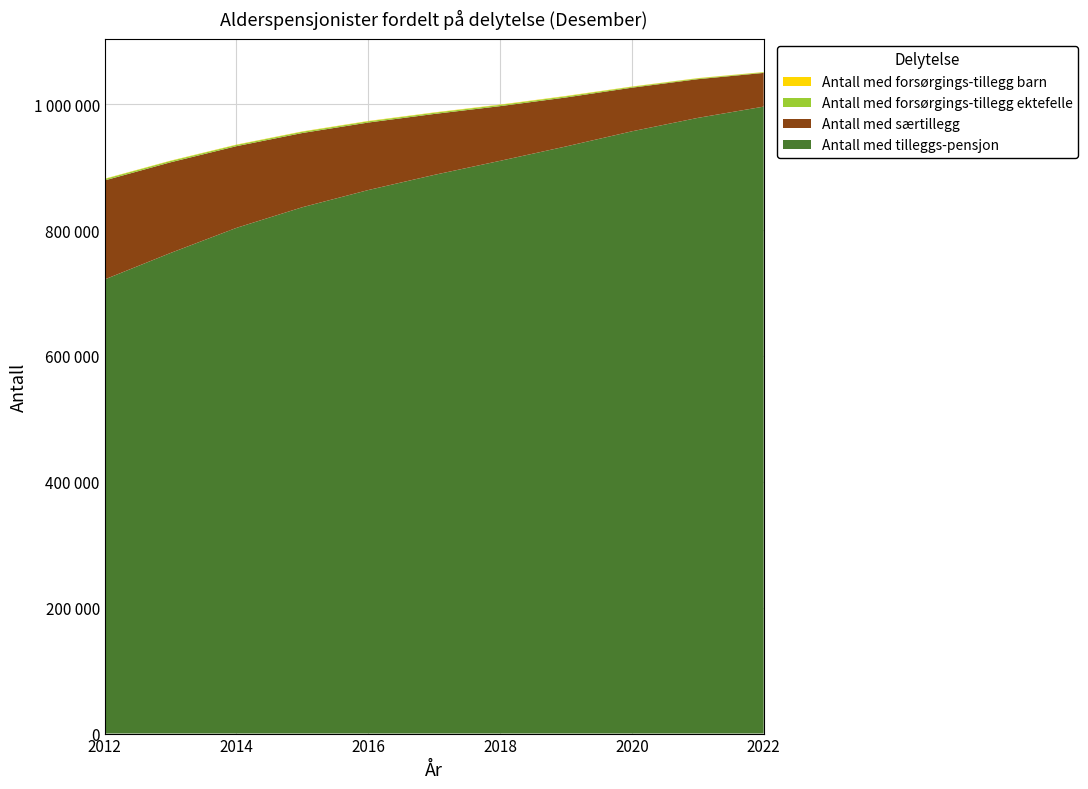

Reading left to right, transcribe all the data shown in this chart.

Antall med tilleggs-pensjon: 2012=721567	2013=763664	2014=803554	2015=836335	2016=863638	2017=887699	2018=910059	2019=932910	2020=956943	2021=978309	2022=996202
Antall med særtillegg: 2012=157366	2013=144079	2014=129803	2015=117951	2016=107285	2017=96849	2018=86903	2019=77833	2020=69338	2021=61514	2022=53586
Antall med forsørgings-tillegg ektefelle: 2012=2294	2013=2165	2014=2038	2015=2045	2016=1986	2017=1955	2018=1938	2019=1880	2020=1425	2021=1266	2022=1012
Antall med forsørgings-tillegg barn: 2012=456	2013=465	2014=487	2015=496	2016=526	2017=522	2018=539	2019=555	2020=451	2021=430	2022=365